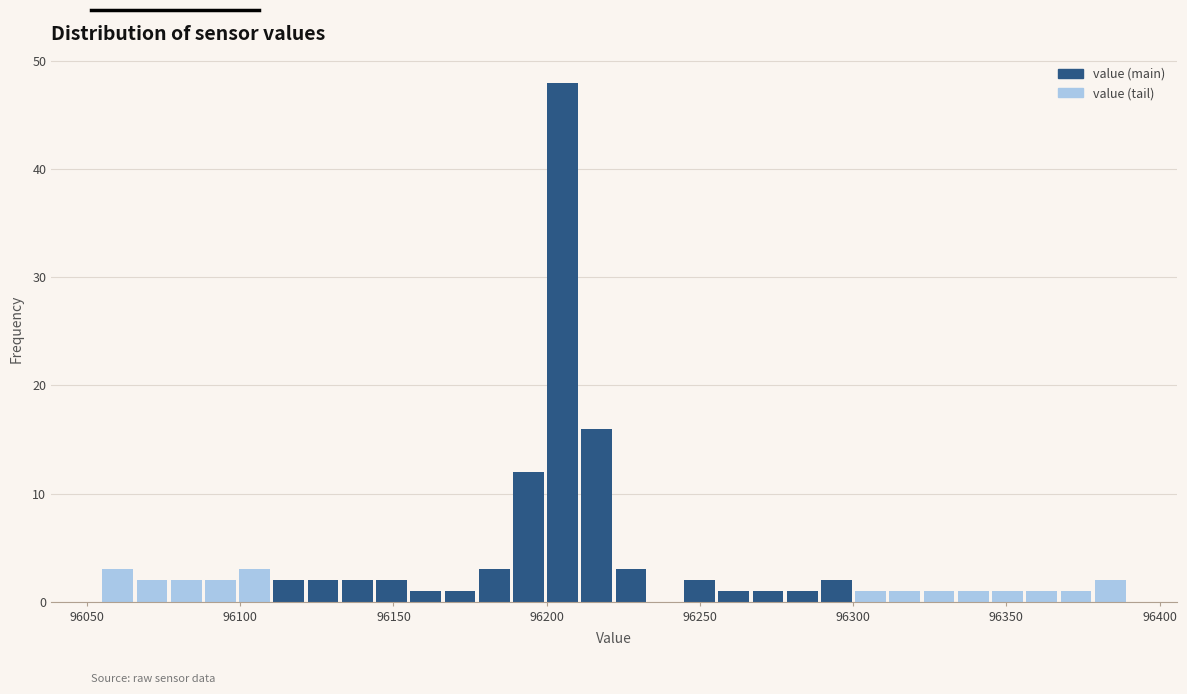

Around what value on the x-axis is the tallest bar? Give the approximate position of its centre, as read against the axis.

96205